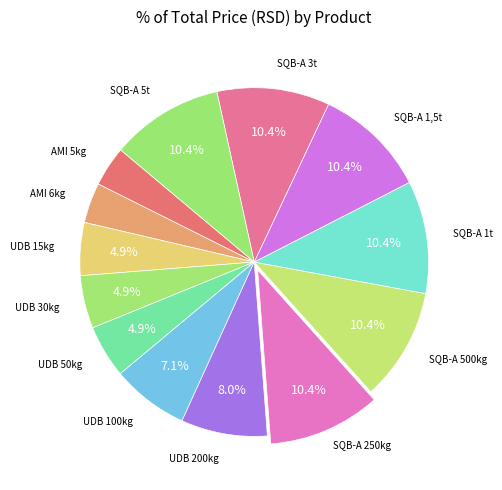

Which category has the smallest portion of the pie?

AMI 5kg